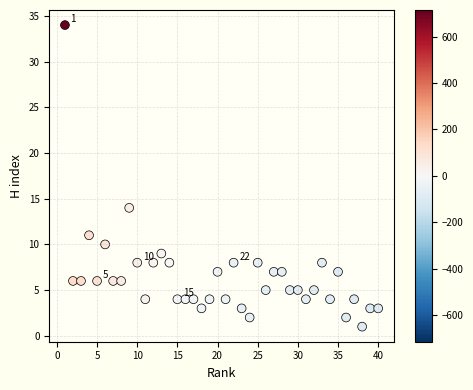

What is the range of Y values (max minus min)?

33